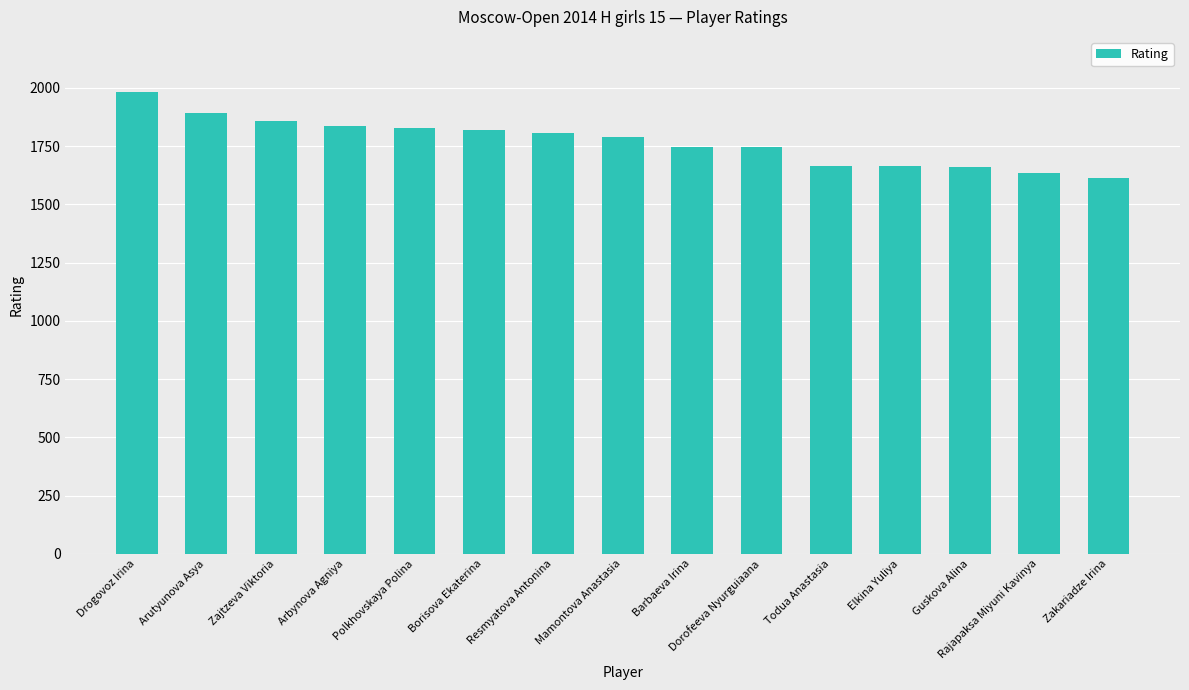

The chart shows a value of 1981 at Drogovoz Irina. True or false?

True